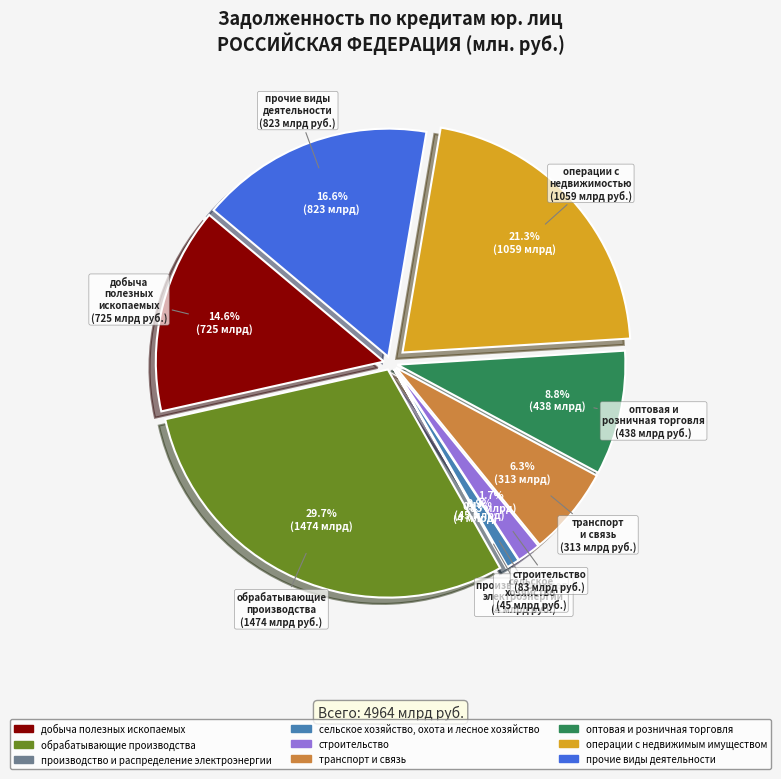

How many segments does this pie chart have?

9